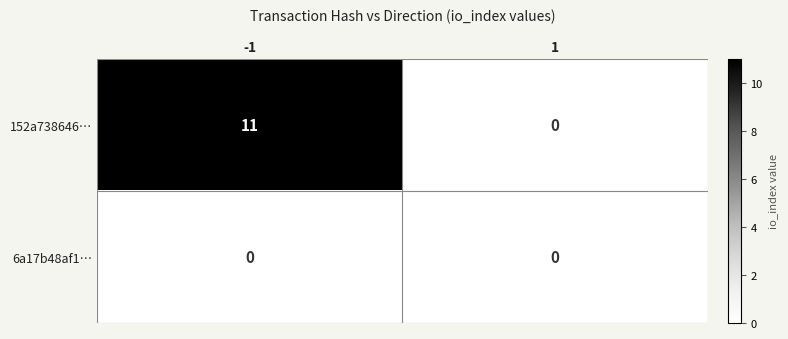

What is the difference between the 152a738646… values at -1 and 1?

11